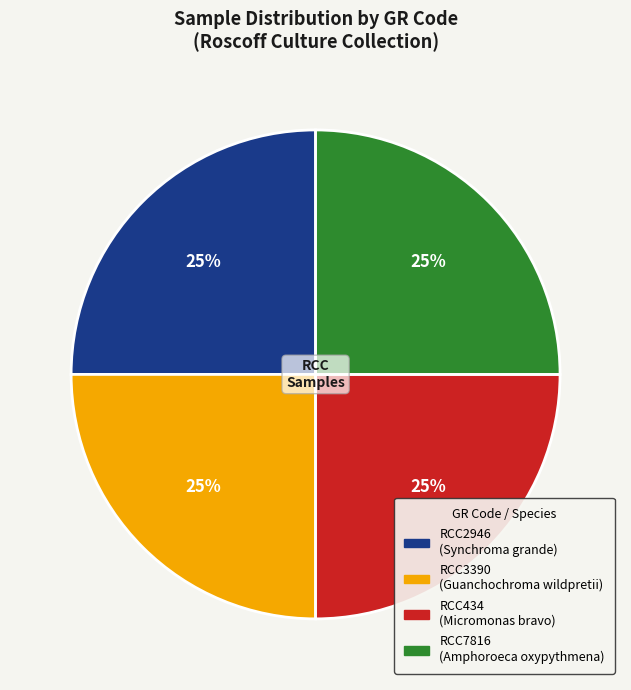

What percentage is the RCC434 slice, to the nearest percent?

25%